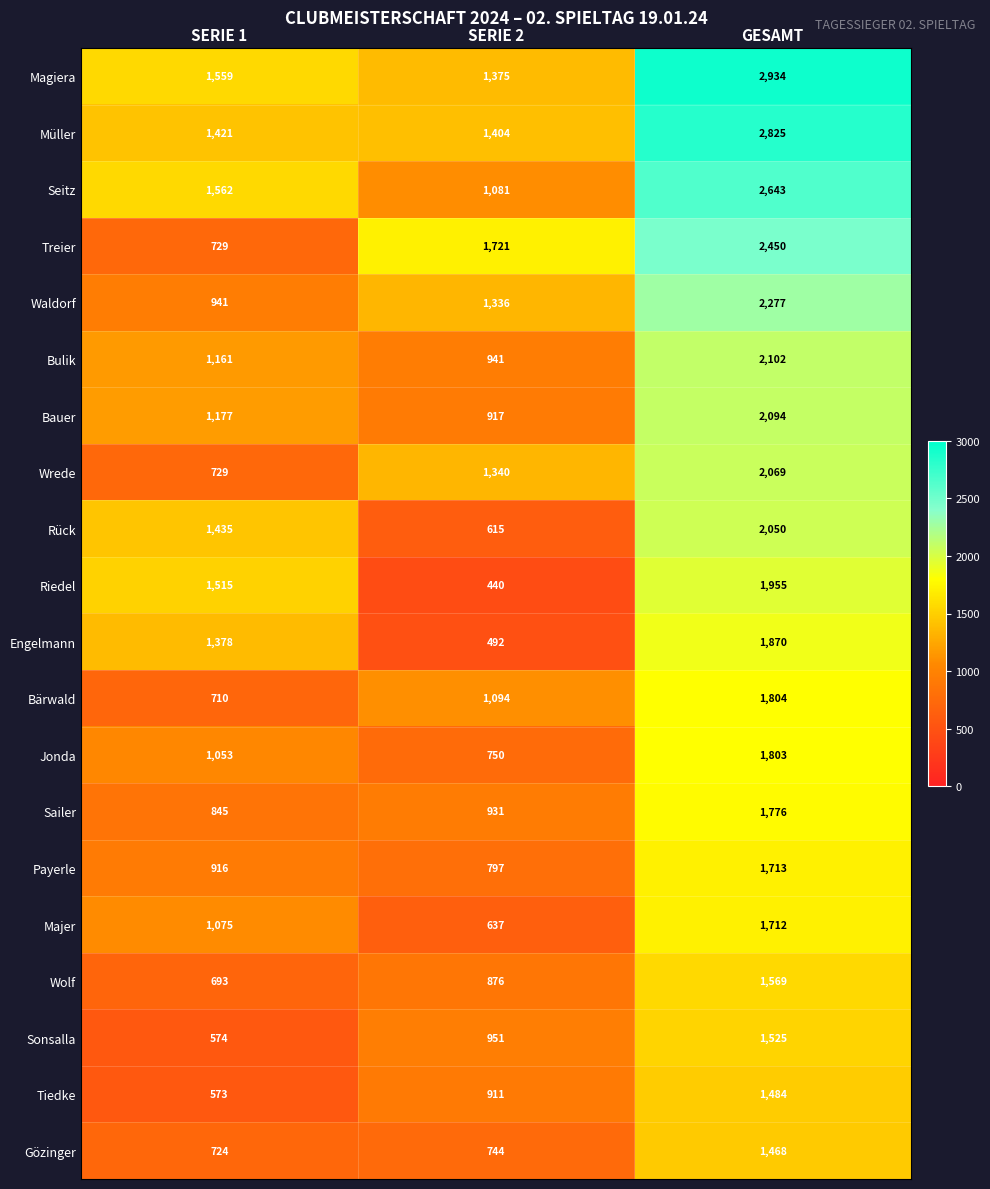

Count the number of data series in this chart.

20